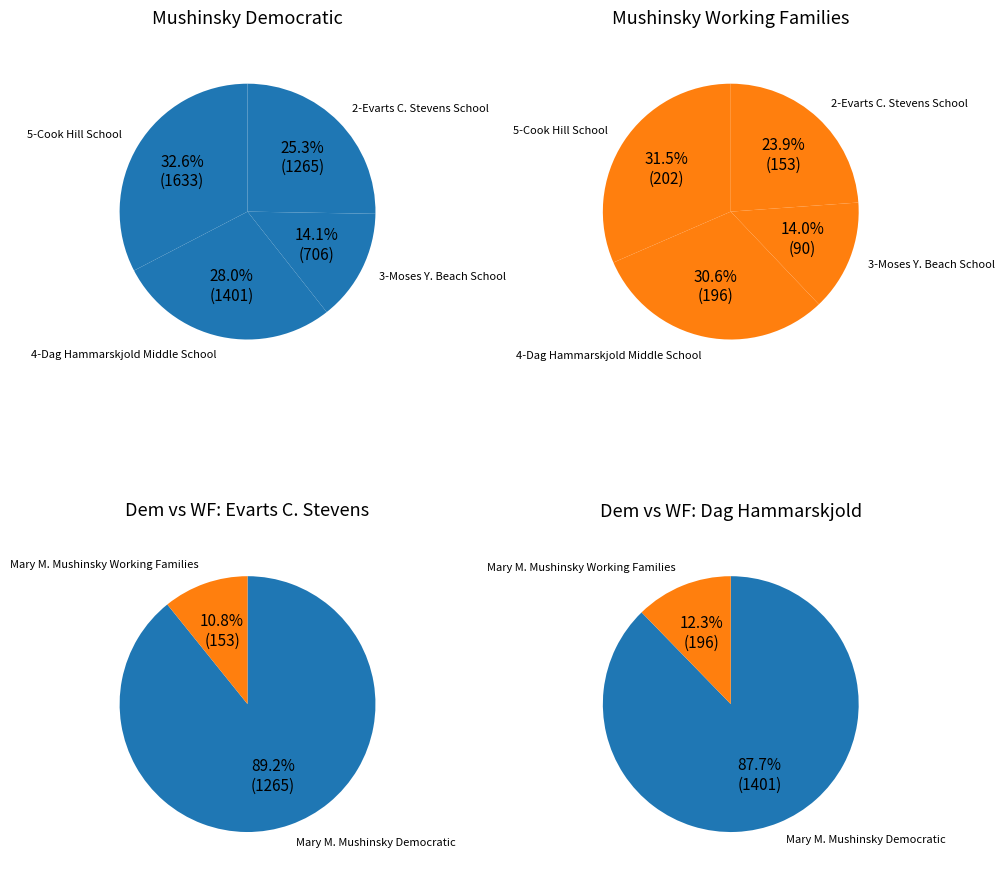

To the nearest percent, what is the difference between the largest and smallest slice percentages?

17%